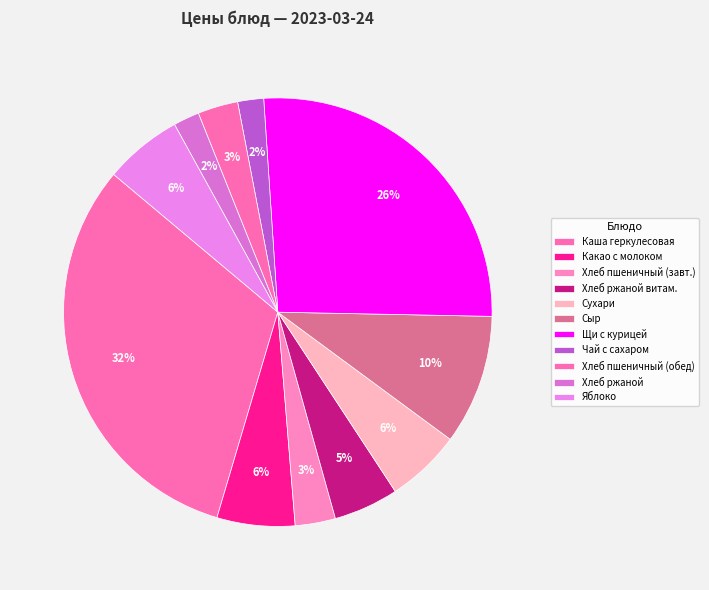

How many segments does this pie chart have?

11